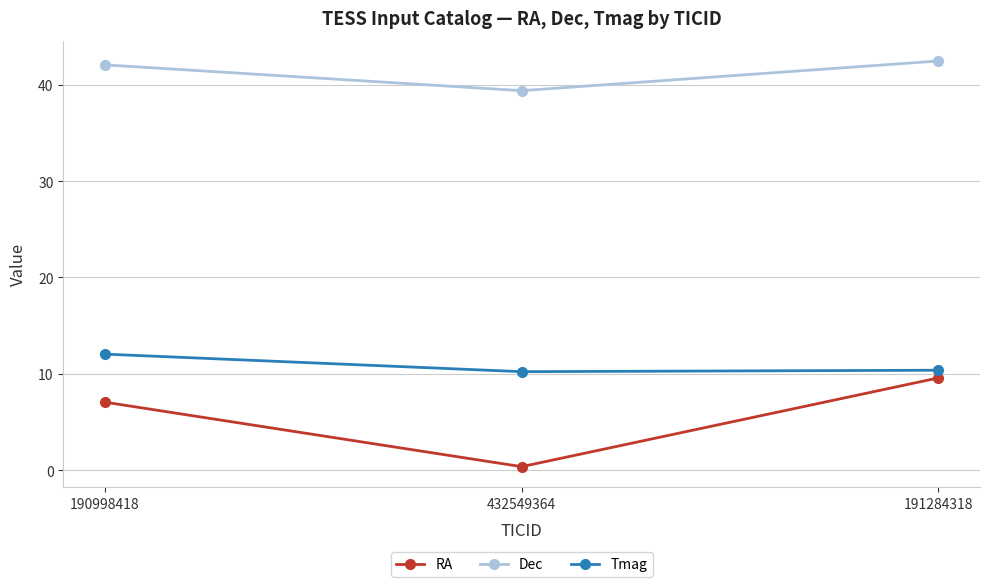

What is the difference between the maximum and minimum values in the Tmag series?

1.8